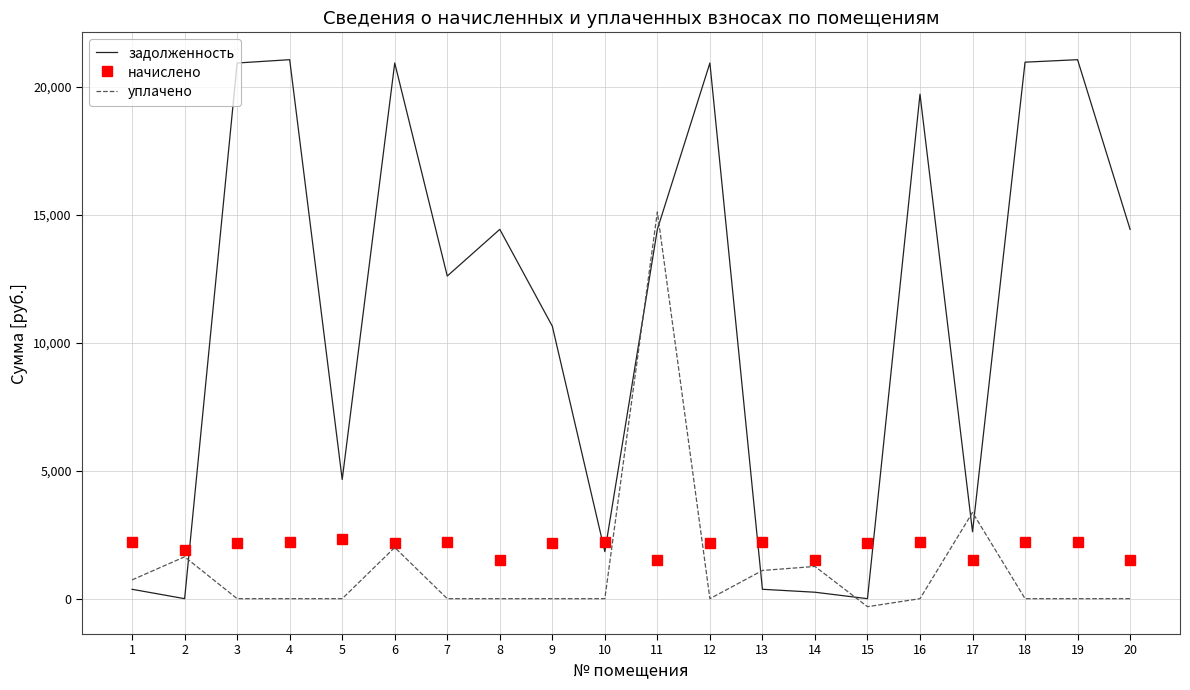

The value of уплачено at 5 is 0.0. True or false?

True